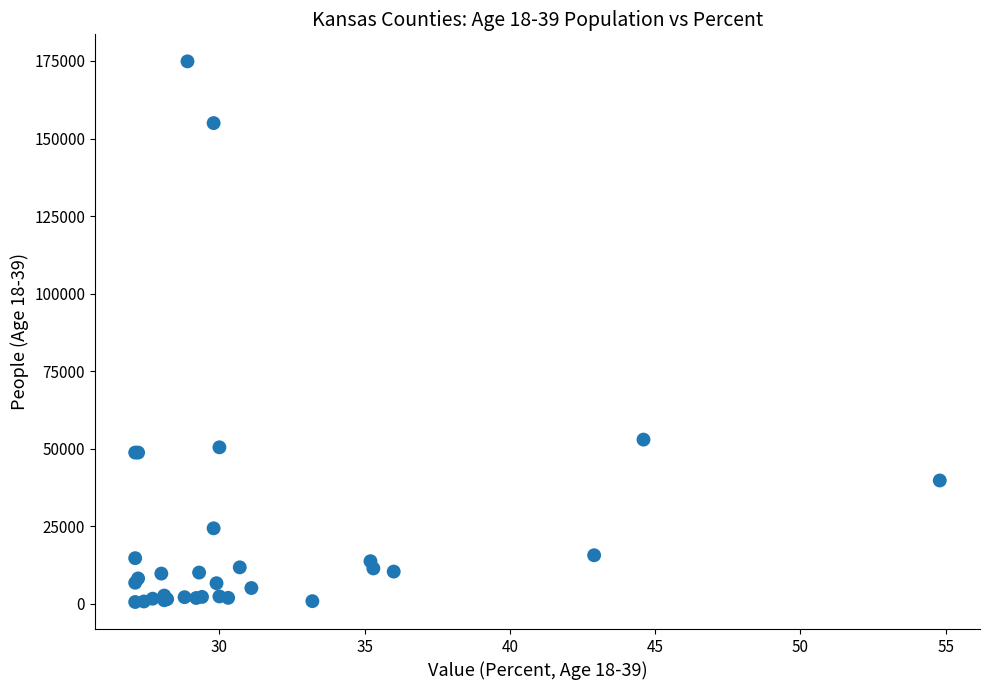

What Y value in the scatter plot is closest to 87728?

52935